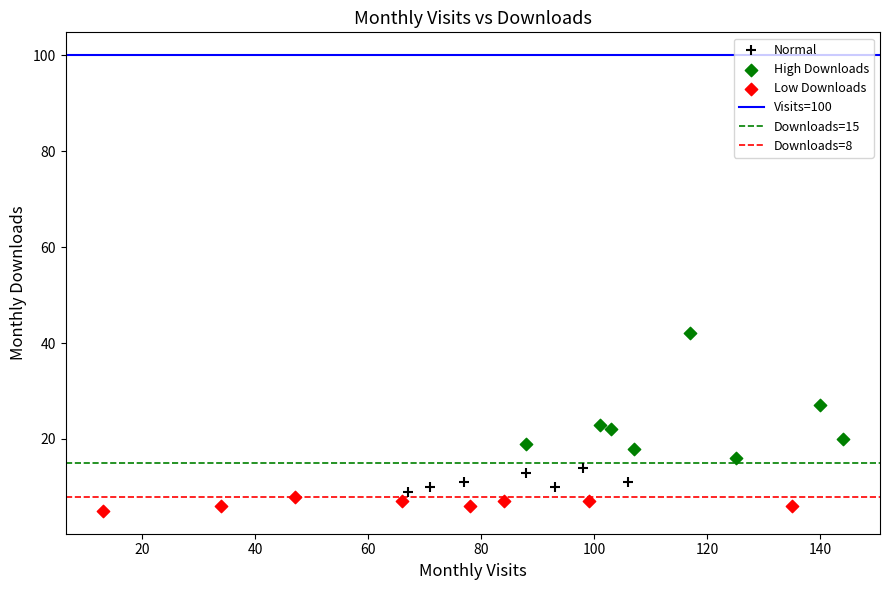

Which series reaches the maximum Y coordinate?

High Downloads